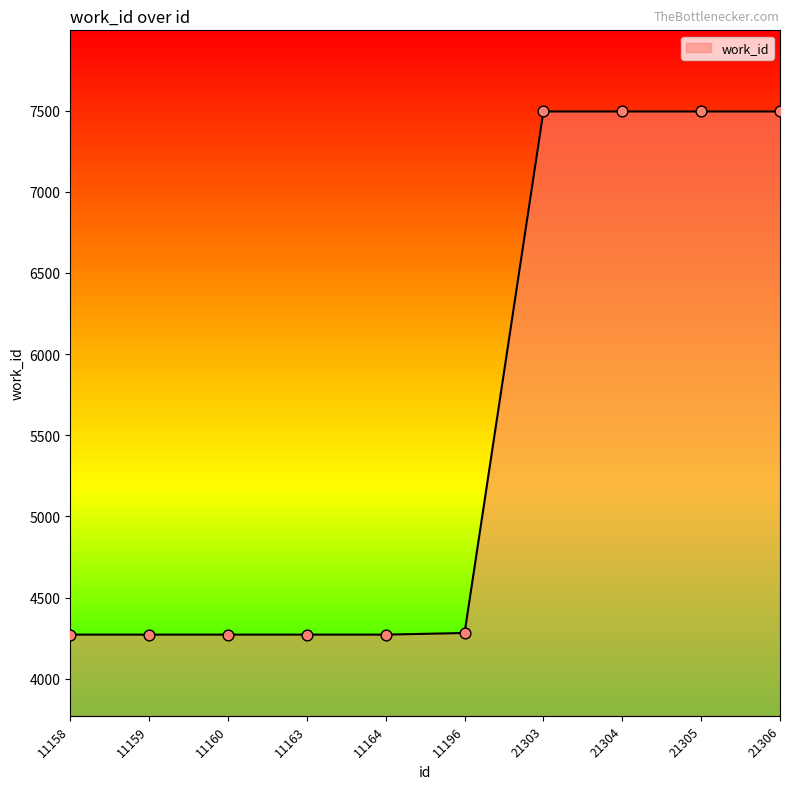

What is the change in value from 11159 to 21303?

+3223